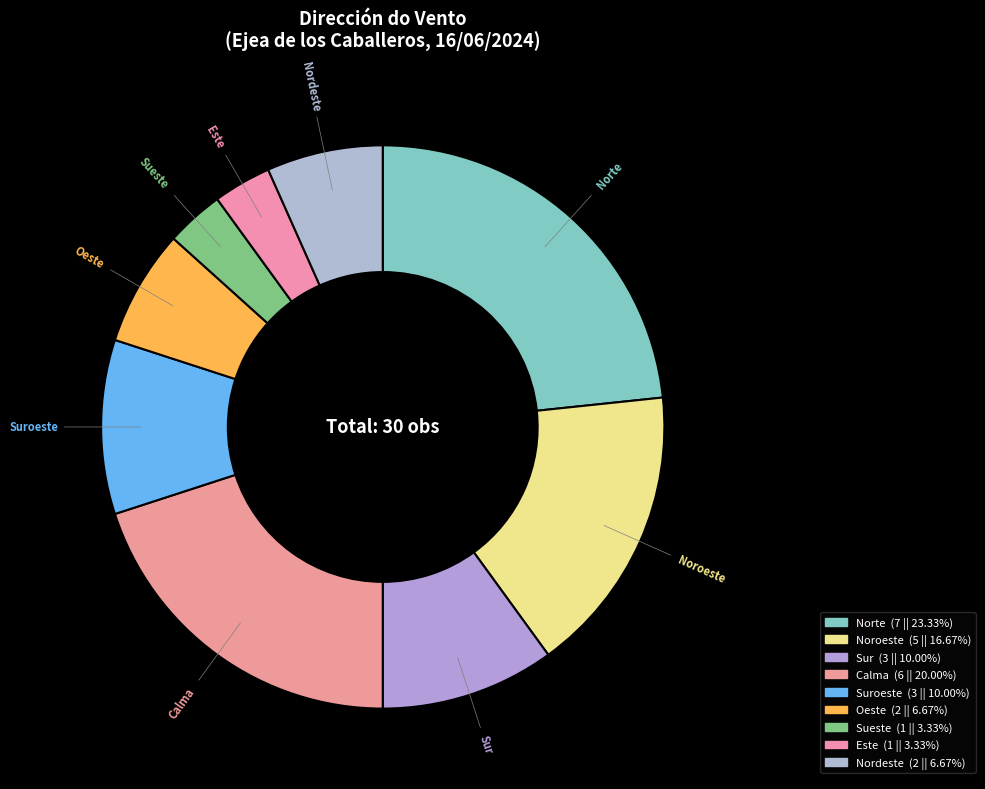

Which slice is the largest?

Norte